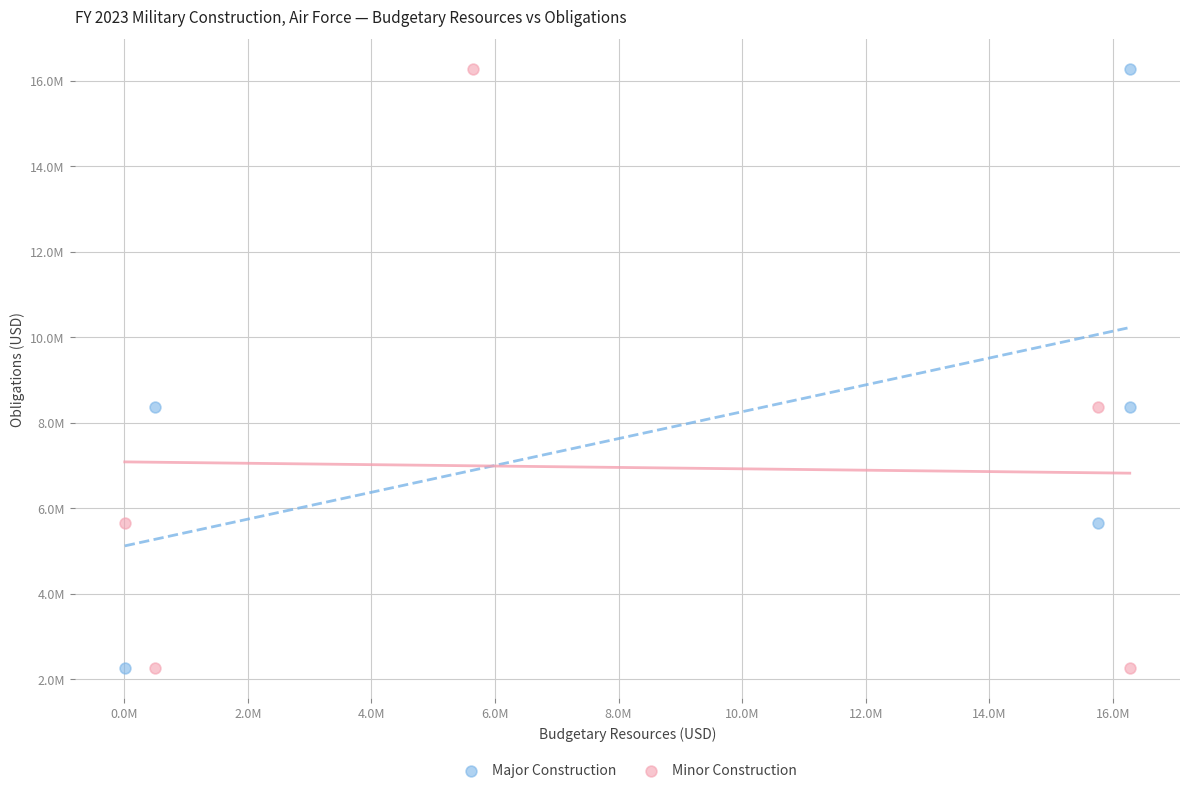

What are all the series names shown in the legend?

Major Construction, Minor Construction